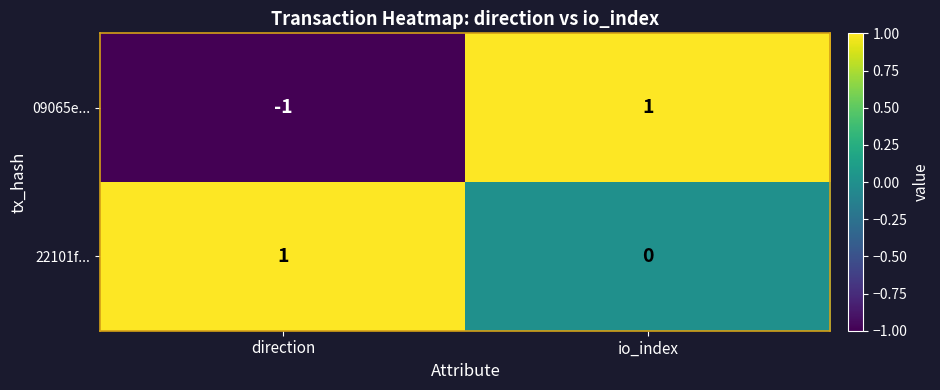

Reading left to right, list all the values displayed in this chart.

09065e...: -1	1
22101f...: 1	0